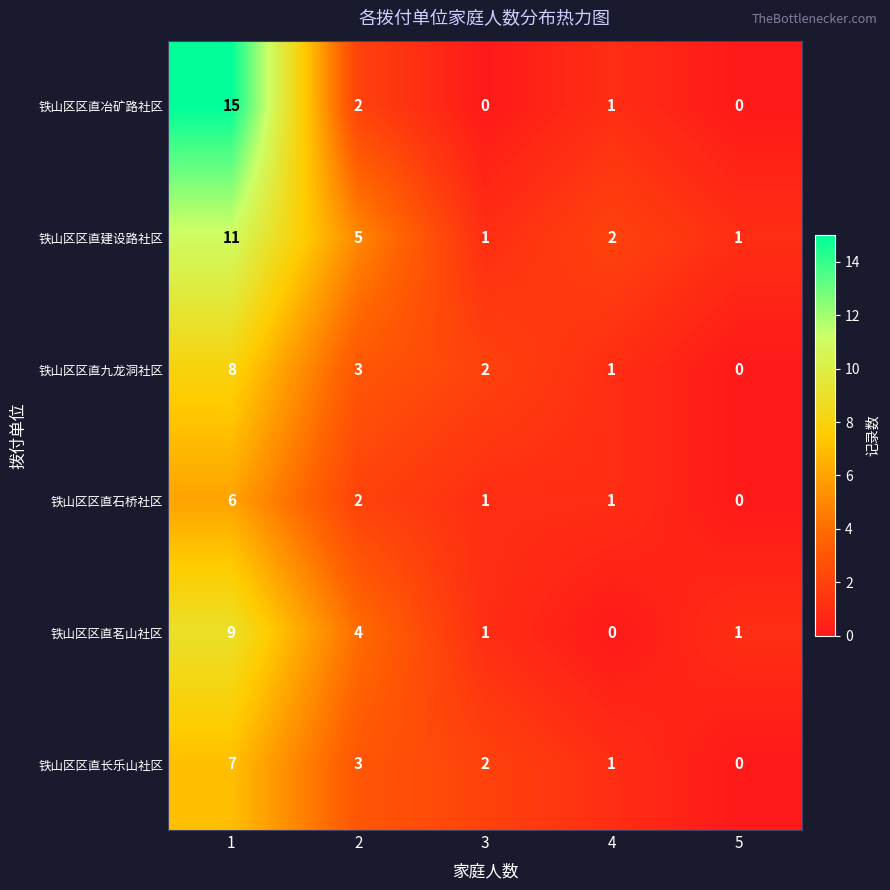

Reading left to right, list all the values displayed in this chart.

铁山区区直冶矿路社区: 15	2	0	1	0
铁山区区直建设路社区: 11	5	1	2	1
铁山区区直九龙洞社区: 8	3	2	1	0
铁山区区直石桥社区: 6	2	1	1	0
铁山区区直茗山社区: 9	4	1	0	1
铁山区区直长乐山社区: 7	3	2	1	0